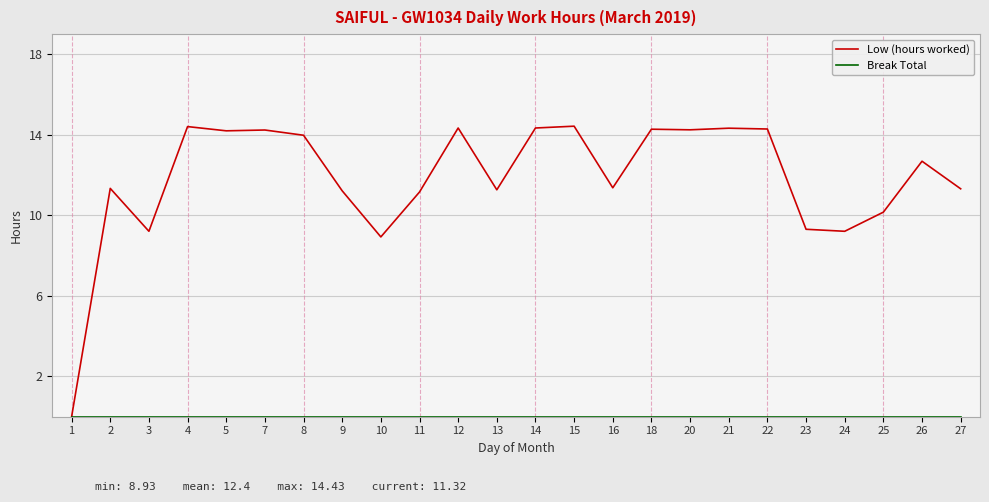

What is the total value across all series at 23?

9.3